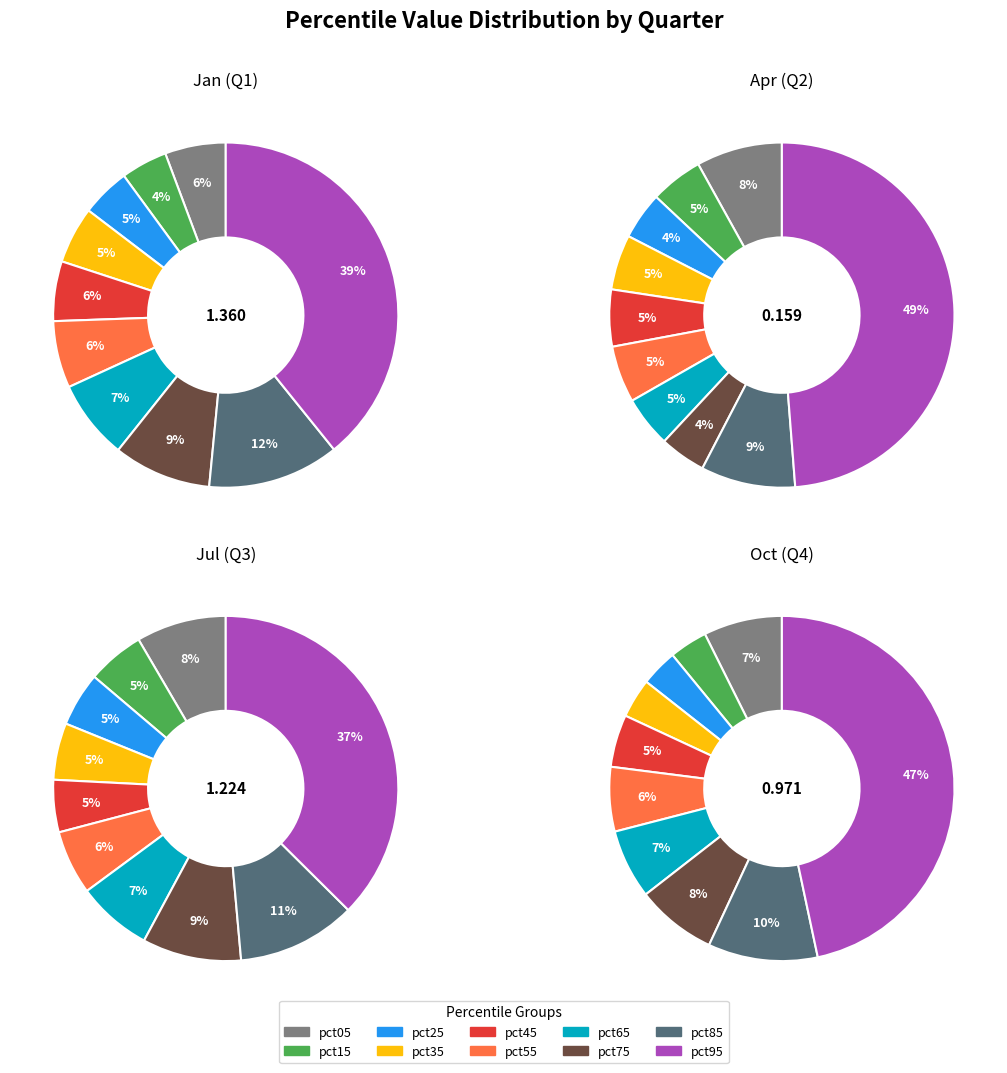

Does any single category account for the majority?

No